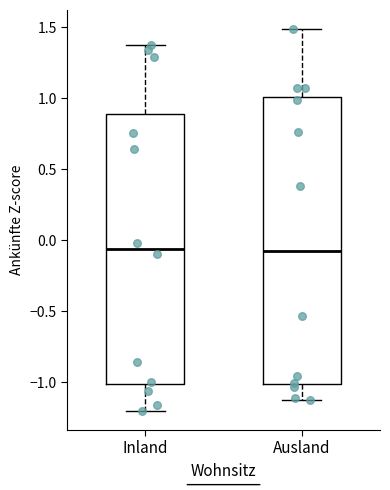

Reading left to right, transcribe this box plot: for each box, give where its median line is, the range the box spans, and where its two whiskers end, as read against the y-axis. The values are not printed on the chart, so give them approximately, as read against the axis.

Inland: median -0.05, box -1.00 to 0.90, whiskers -1.20 to 1.40
Ausland: median -0.10, box -1.00 to 1.00, whiskers -1.15 to 1.50